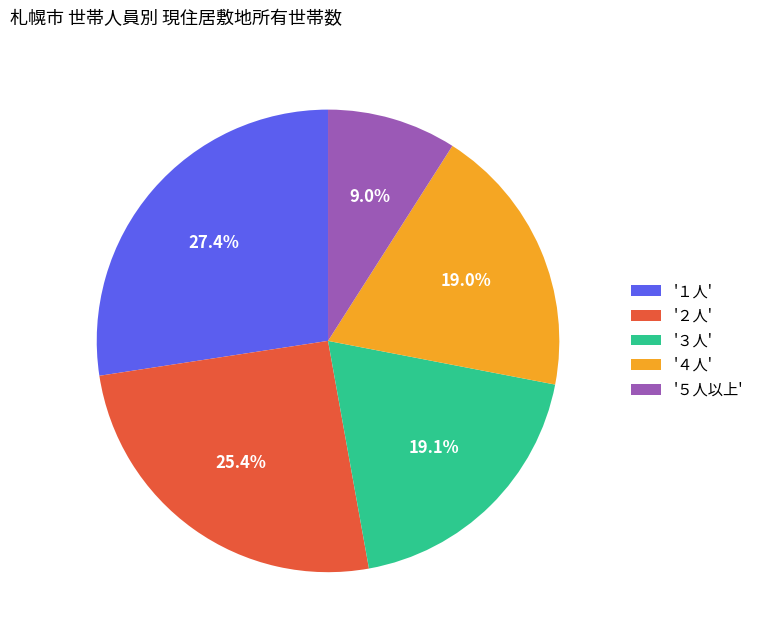

What is the ratio of the value at '５人以上' to the value at '２人'?

0.4